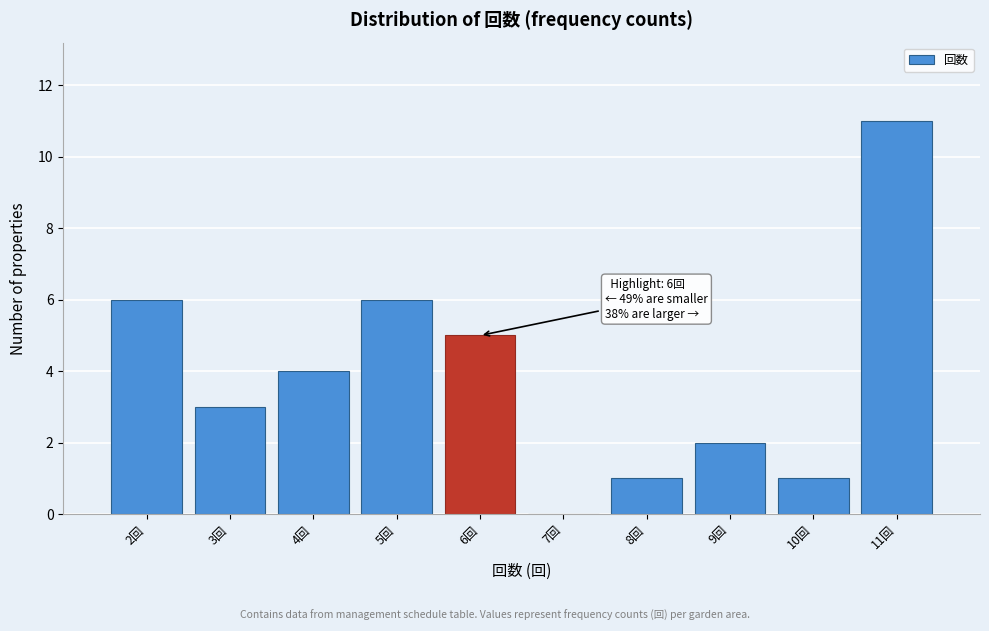

Over which range of the x-axis is the bar tallest?

10.5 to 11.5